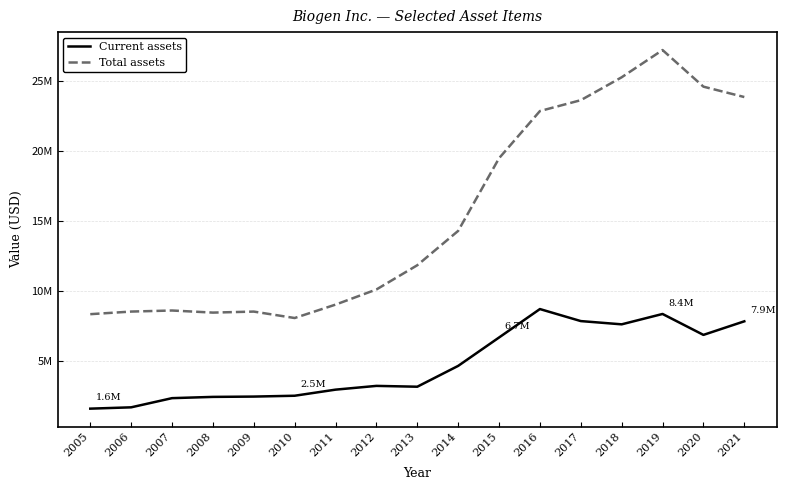

What are all the series names shown in the legend?

Current assets, Total assets